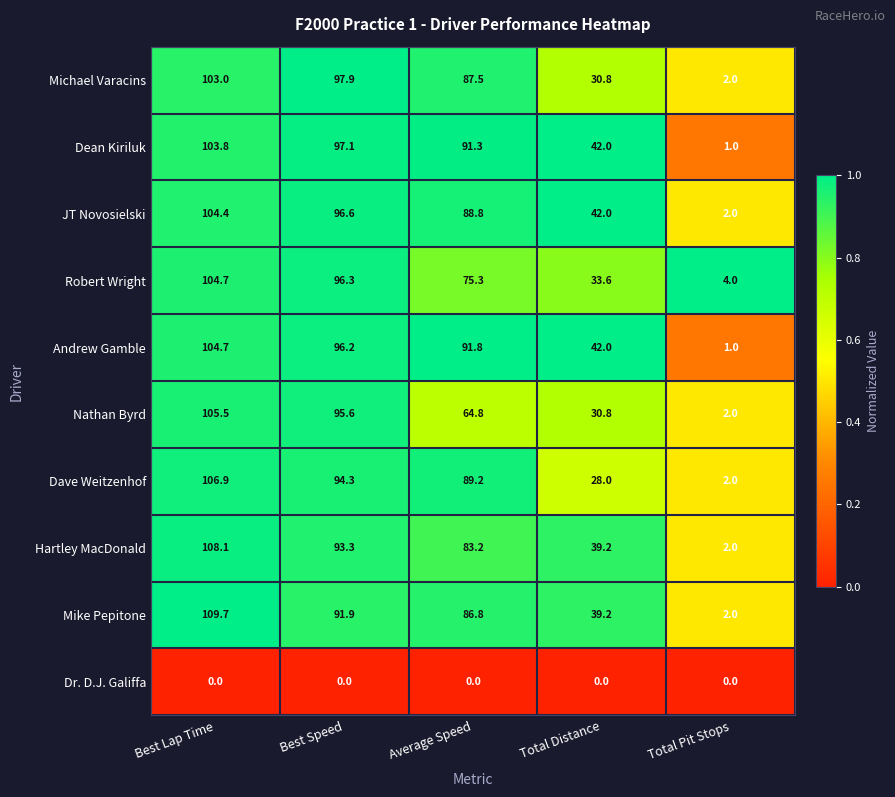

Which category has the highest value across all series?

Best Lap Time